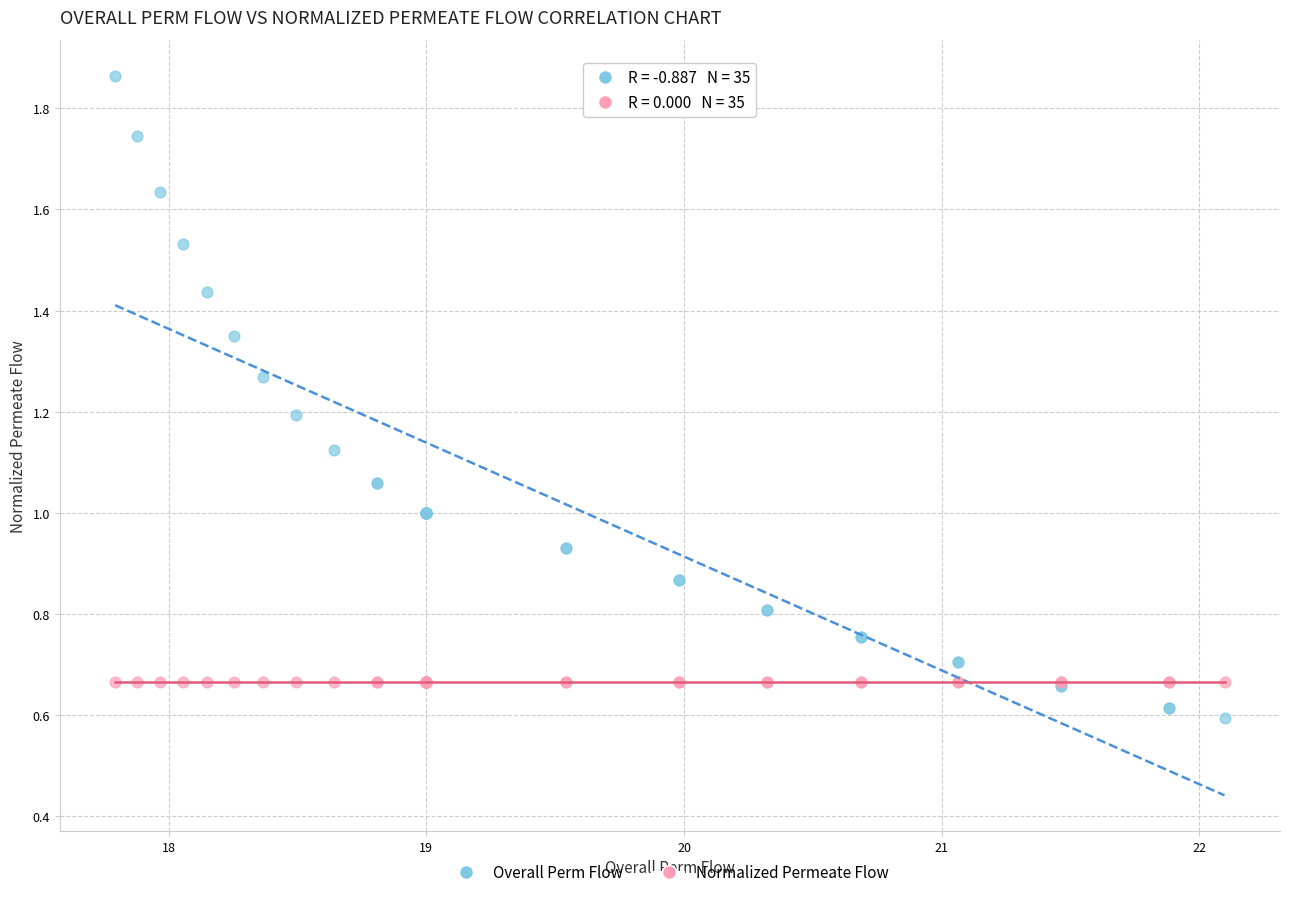

Which series reaches the minimum Y coordinate?

Overall Perm Flow